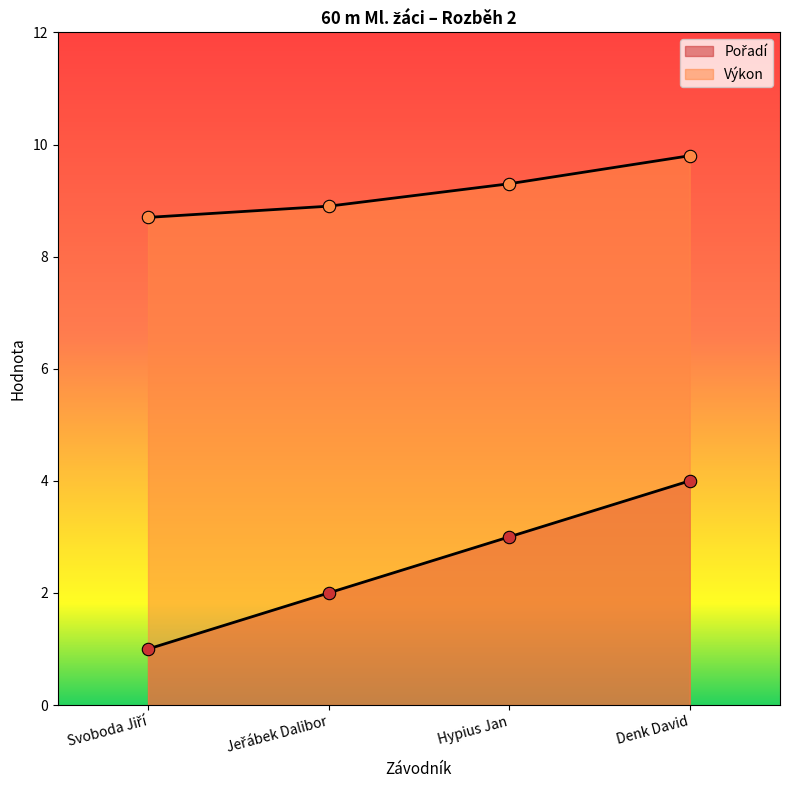

What are all the series names shown in the legend?

Pořadí, Výkon